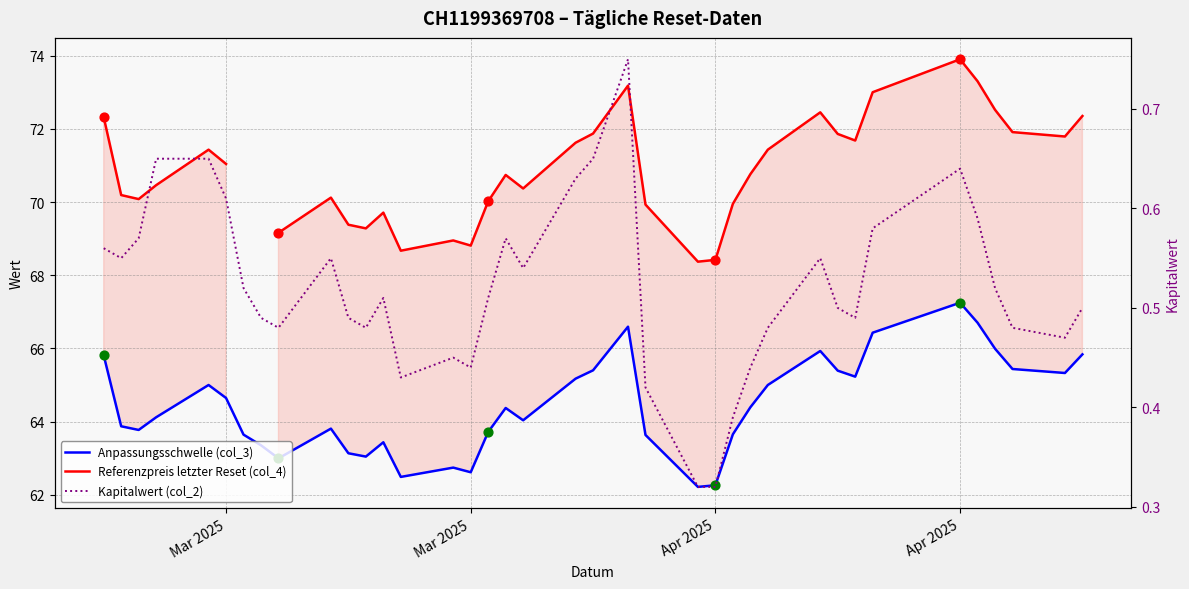

Which series contains the lowest Y value?

Kapitalwert (col_2)